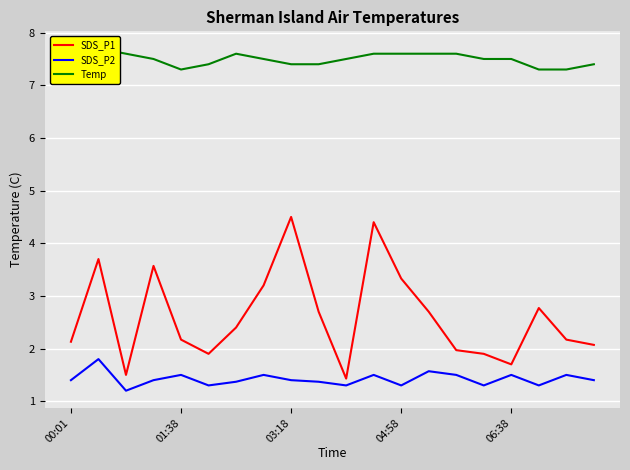

What is the approximate value of SDS_P1 at 01:38?

2.2